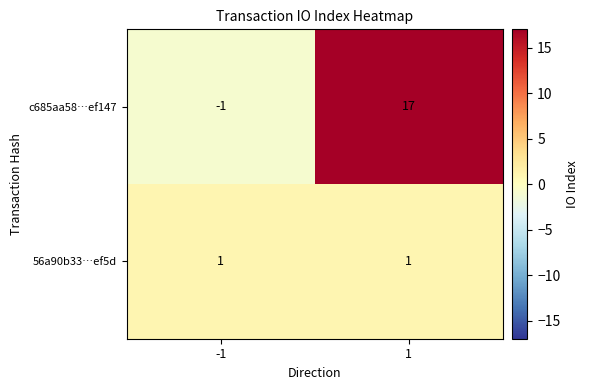

What is the maximum value shown in the chart?

17